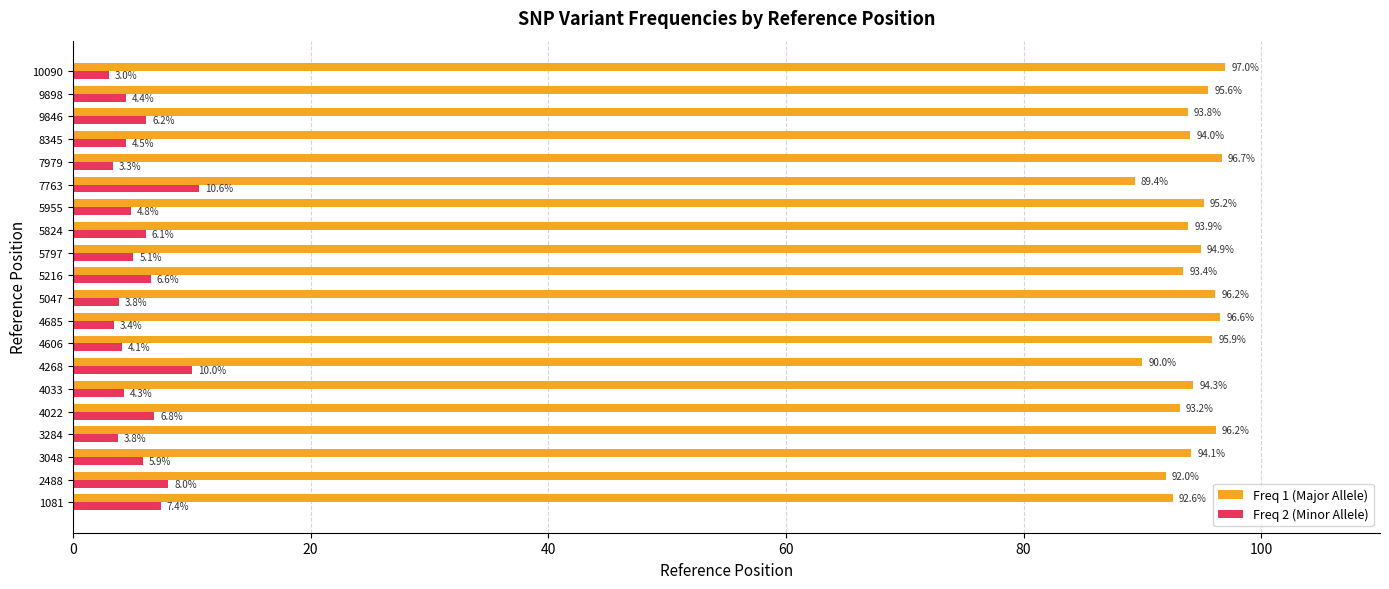

Where is Freq 2 (Minor Allele) nearest to the value 6?

3048